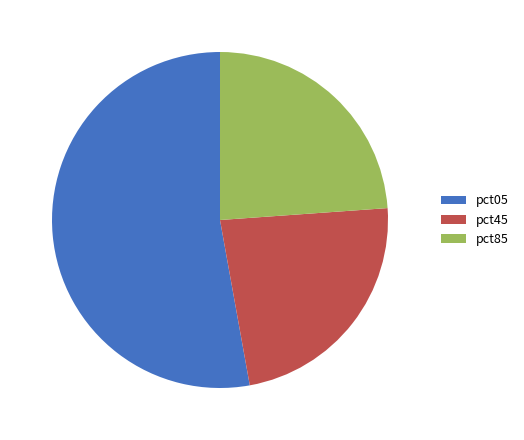

Is it true that pct45 is 31% of the pie?

False